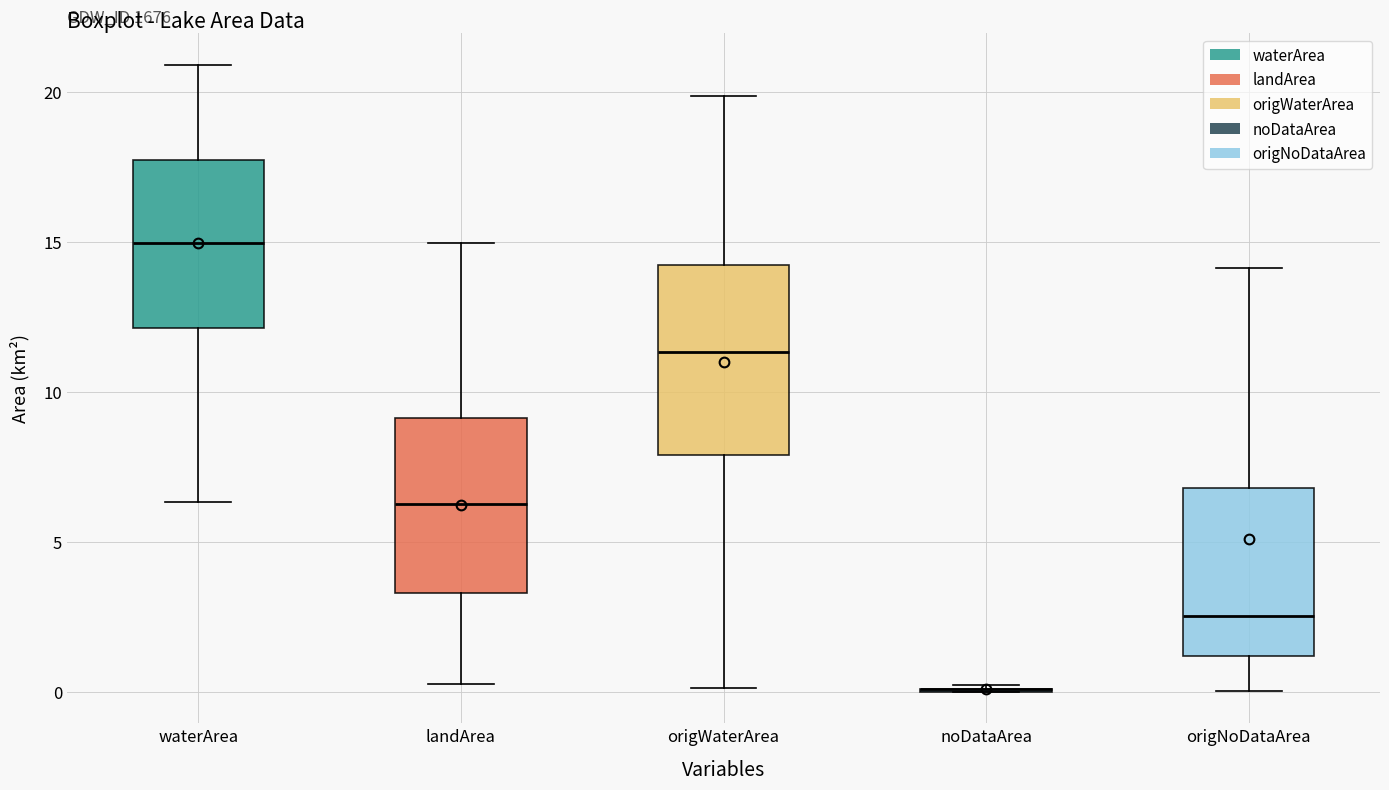

Reading left to right, transcribe this box plot: for each box, give where its median line is, the range the box spans, and where its two whiskers end, as read against the y-axis. The values are not printed on the chart, so give them approximately, as read against the axis.

waterArea: median 15.0, box 12.0 to 17.5, whiskers 6.5 to 21.0
landArea: median 6.5, box 3.5 to 9.0, whiskers 0.5 to 15.0
origWaterArea: median 11.5, box 8.0 to 14.0, whiskers 0.0 to 20.0
noDataArea: box collapsed to a line at 0.0, whiskers 0.0 to 0.0
origNoDataArea: median 2.5, box 1.0 to 7.0, whiskers 0.0 to 14.0